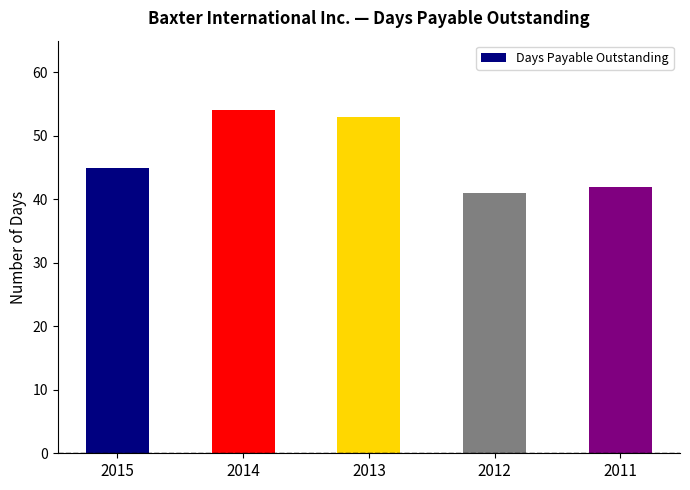

Which label corresponds to the largest value in the chart?

2014